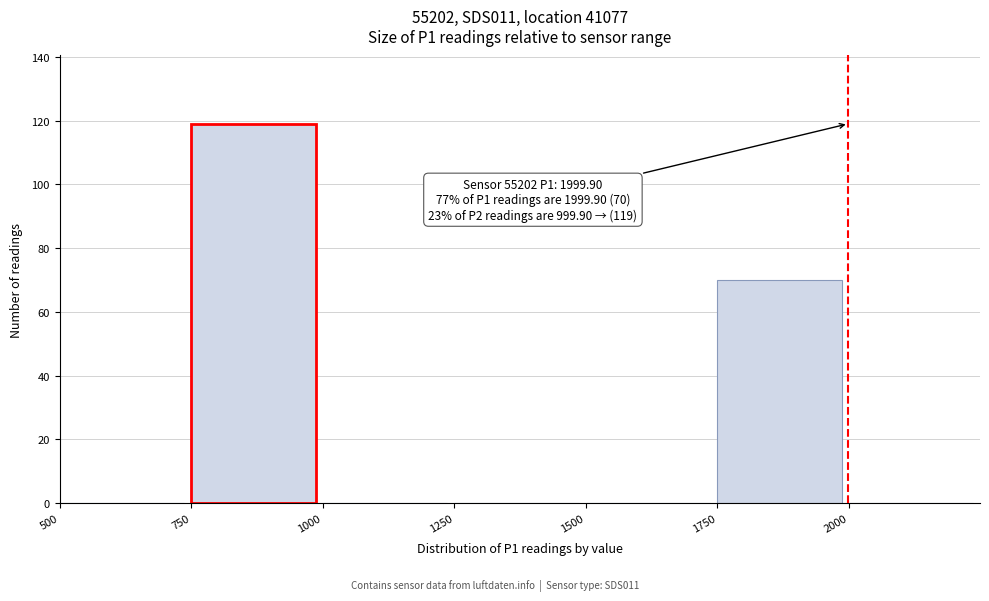

Which range on the x-axis has the tallest bar?

750 to 1000